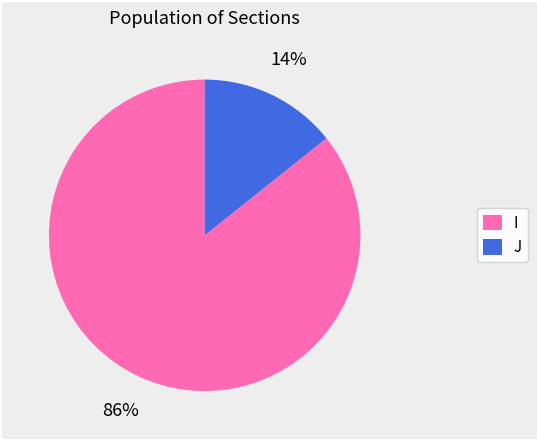

Count the number of slices in the pie.

2